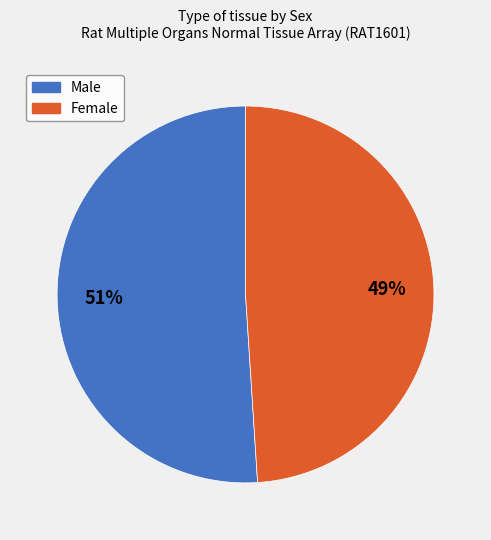

To the nearest percent, what is the difference between the largest and smallest slice percentages?

2%